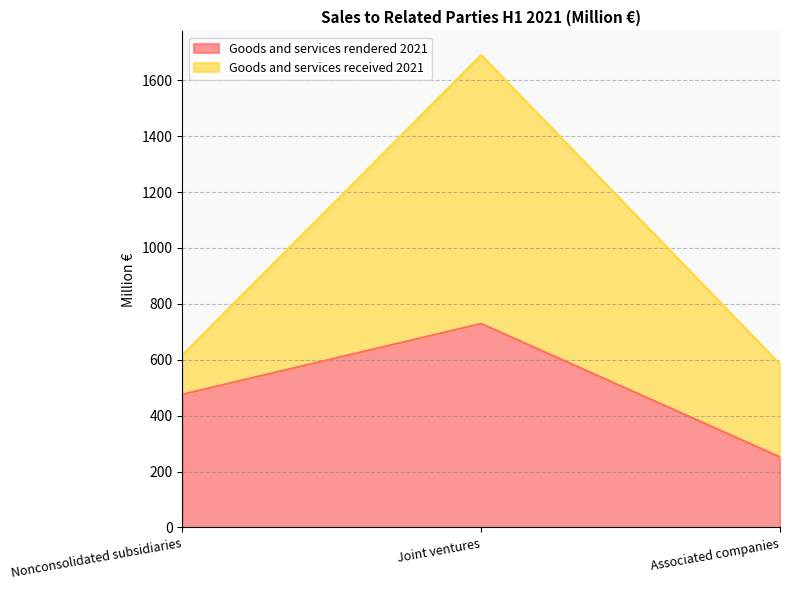

Rank the categories by value from lowest to highest.

Associated companies, Nonconsolidated subsidiaries, Joint ventures